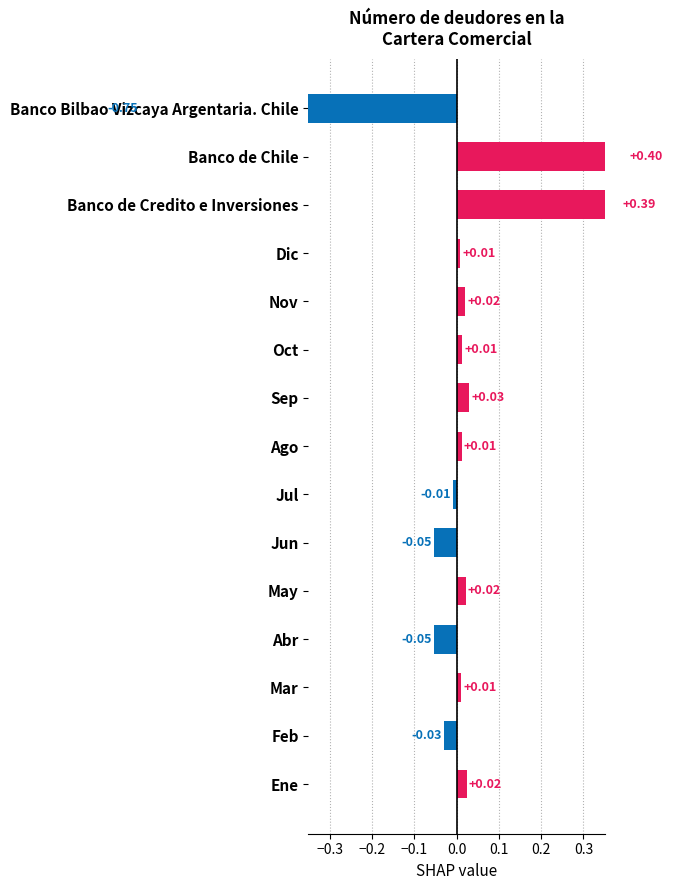

What is the difference between the maximum and minimum values?

1.2